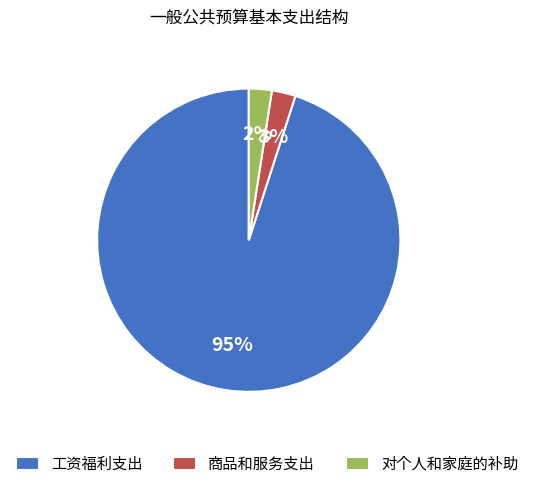

Is the sum of 对个人和家庭的补助 and 工资福利支出 greater than half?

Yes